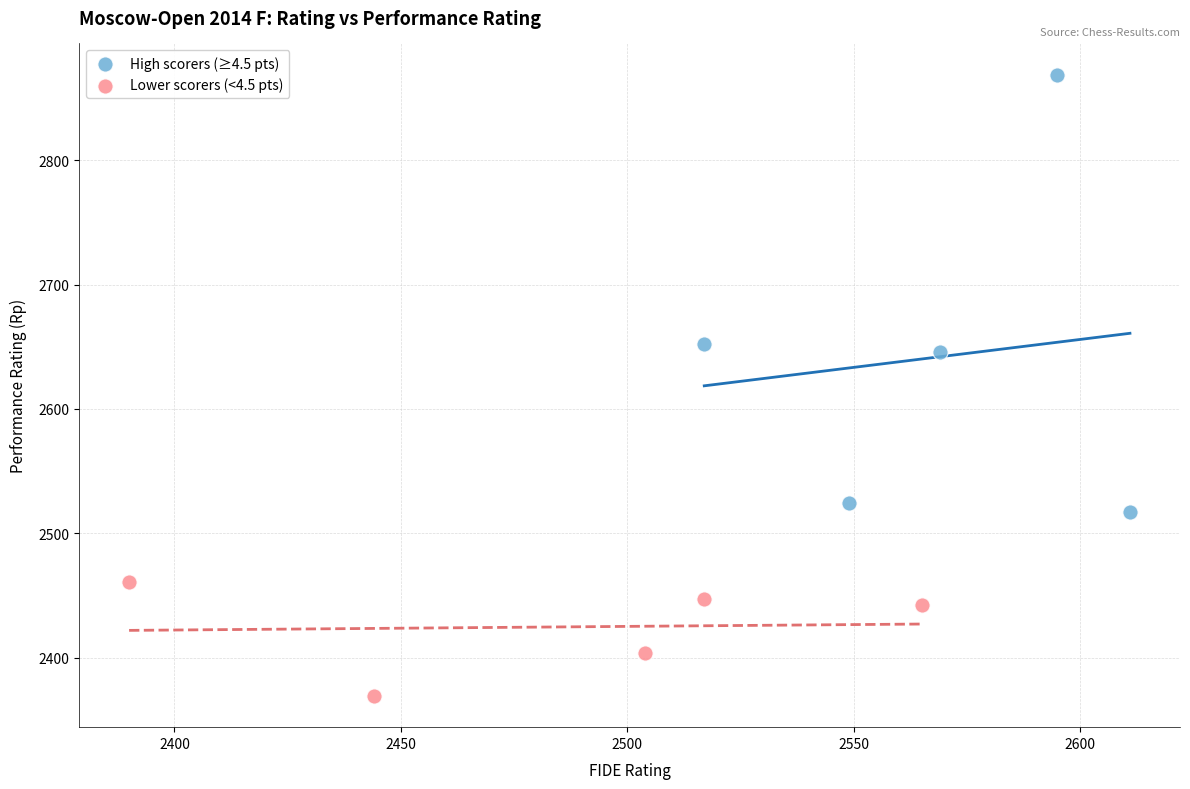

Which series contains the lowest Y value?

Lower scorers (<4.5 pts)